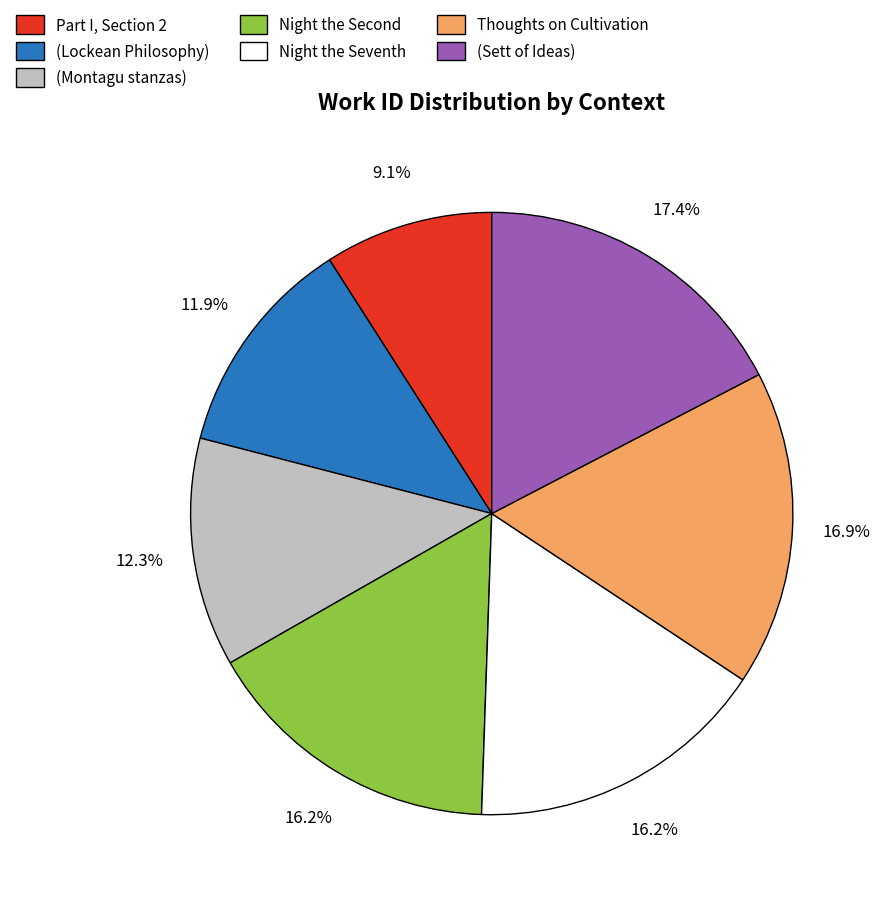

What percentage is NOT represented by Part I, Section 2?

90.9%